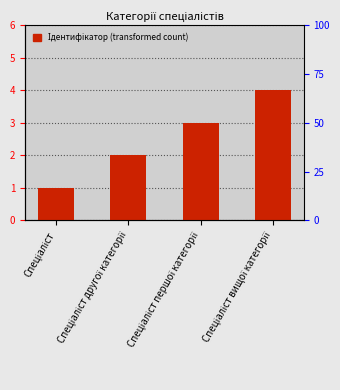

Which category has the lowest value across all series?

Спеціаліст